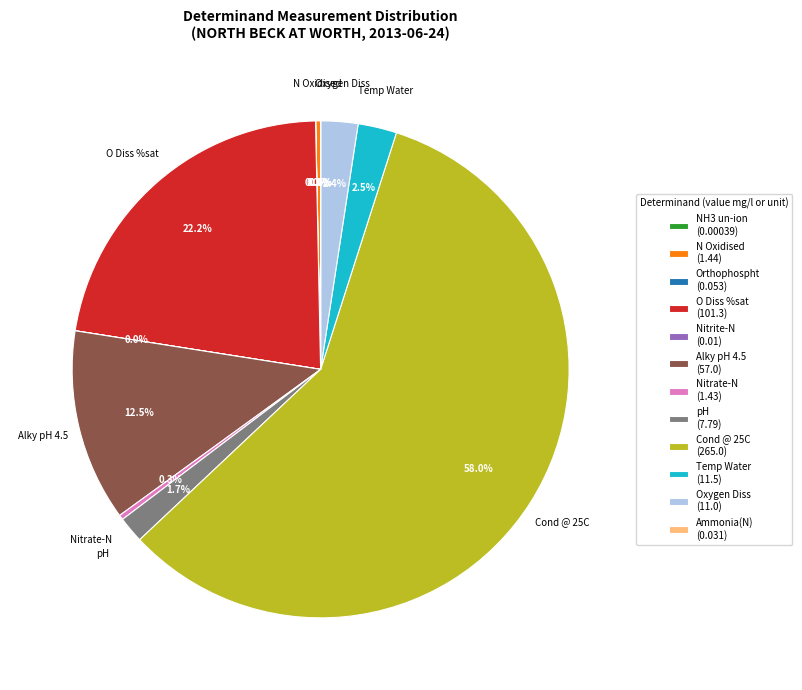

Which slice represents more than half of the pie?

Cond @ 25C